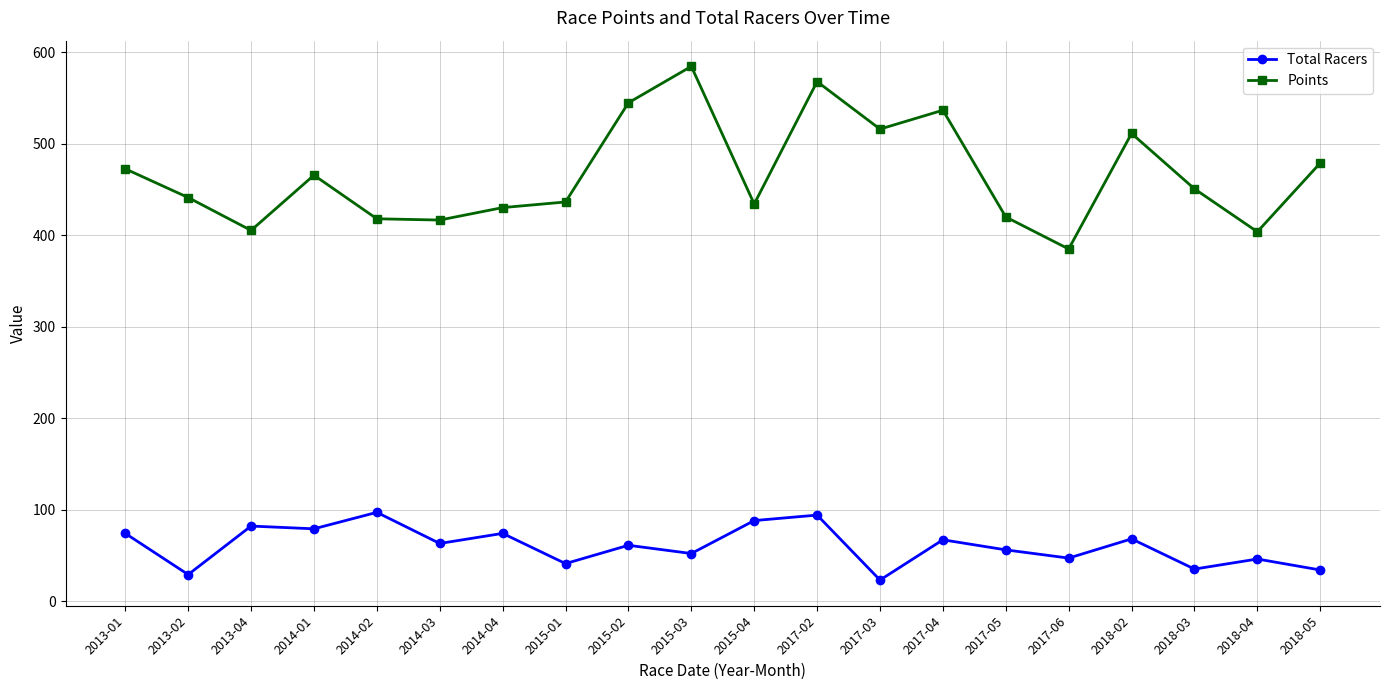

What is the sum of all Points values?

9316.6